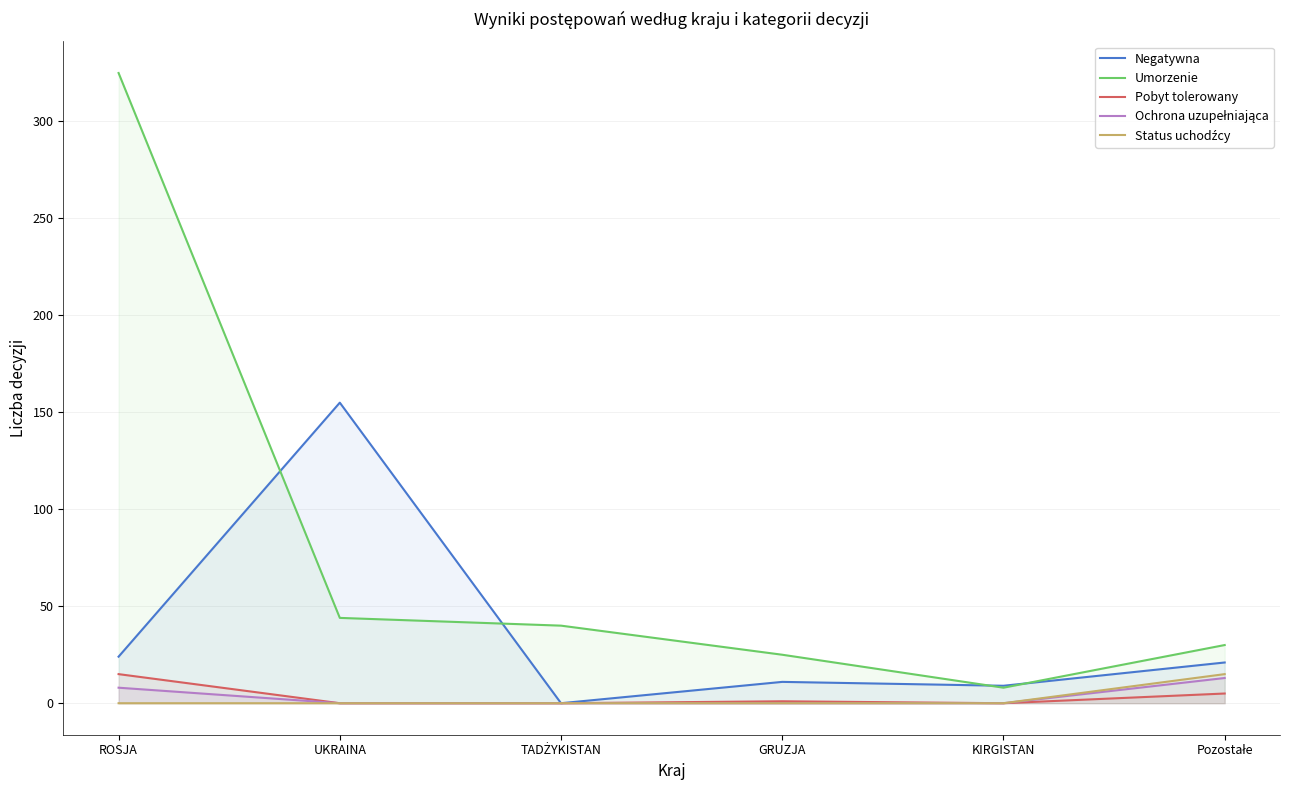

True or false: Ochrona uzupełniająca and Negatywna cross at least once.

False